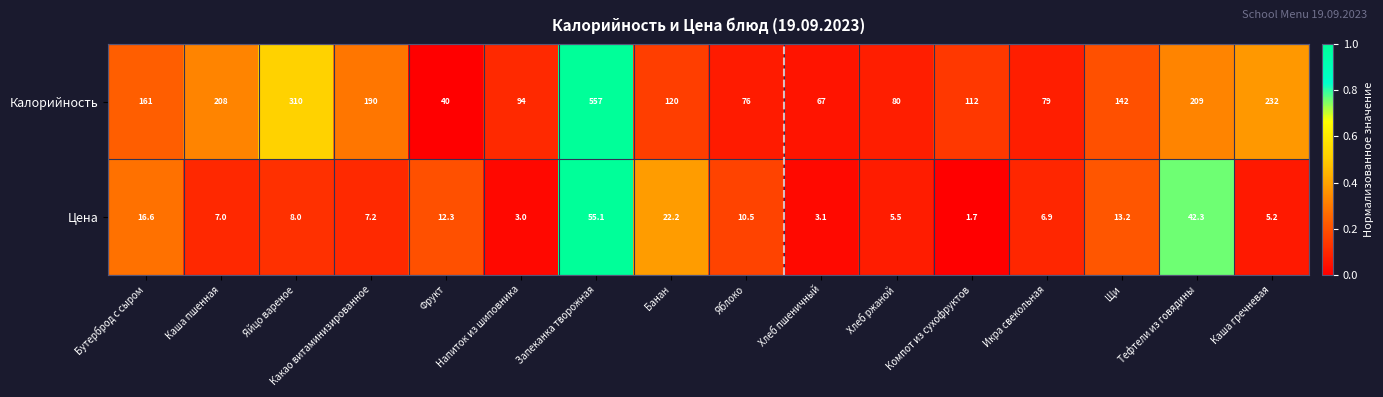

List the series in order of their peak value, lowest first.

Цена, Калорийность